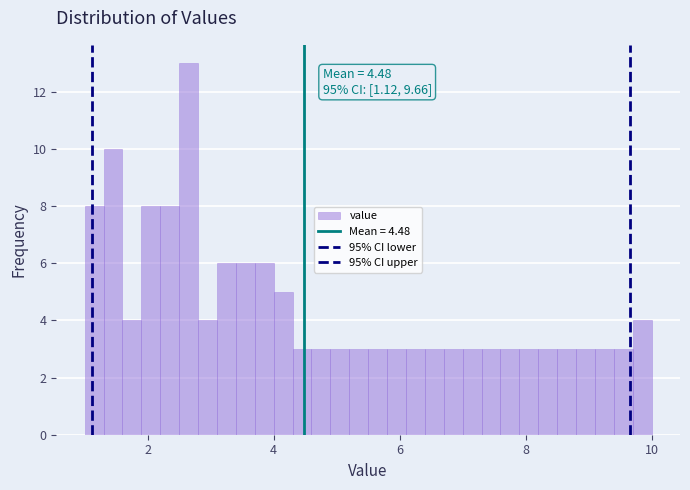

Around what value on the x-axis is the tallest bar? Give the approximate position of its centre, as read against the axis.

2.6